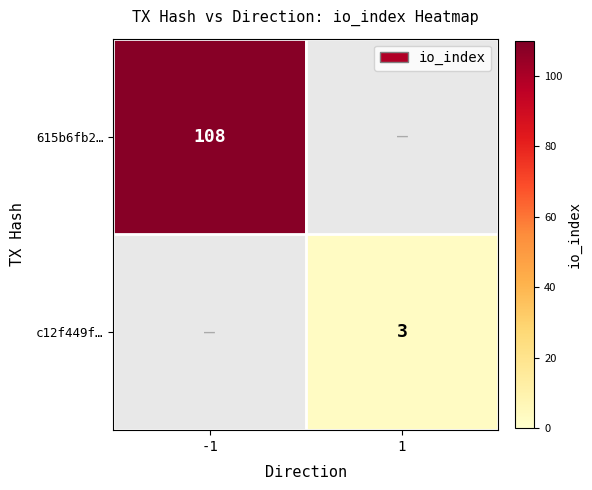

Is it true that 615b6fb2… equals 108 at -1?

True